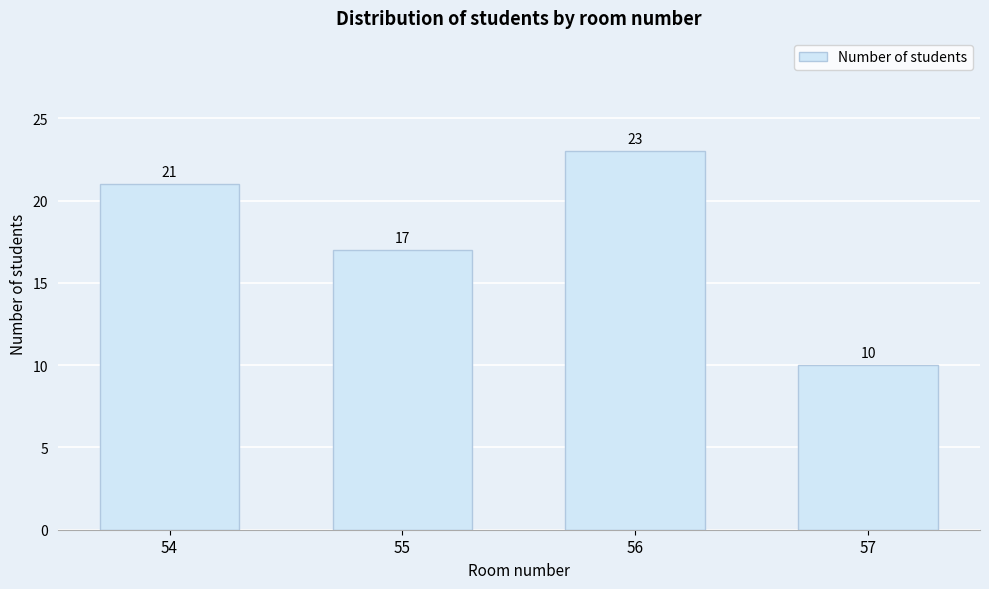

Reading left to right, list all the values displayed in this chart.

21	17	23	10